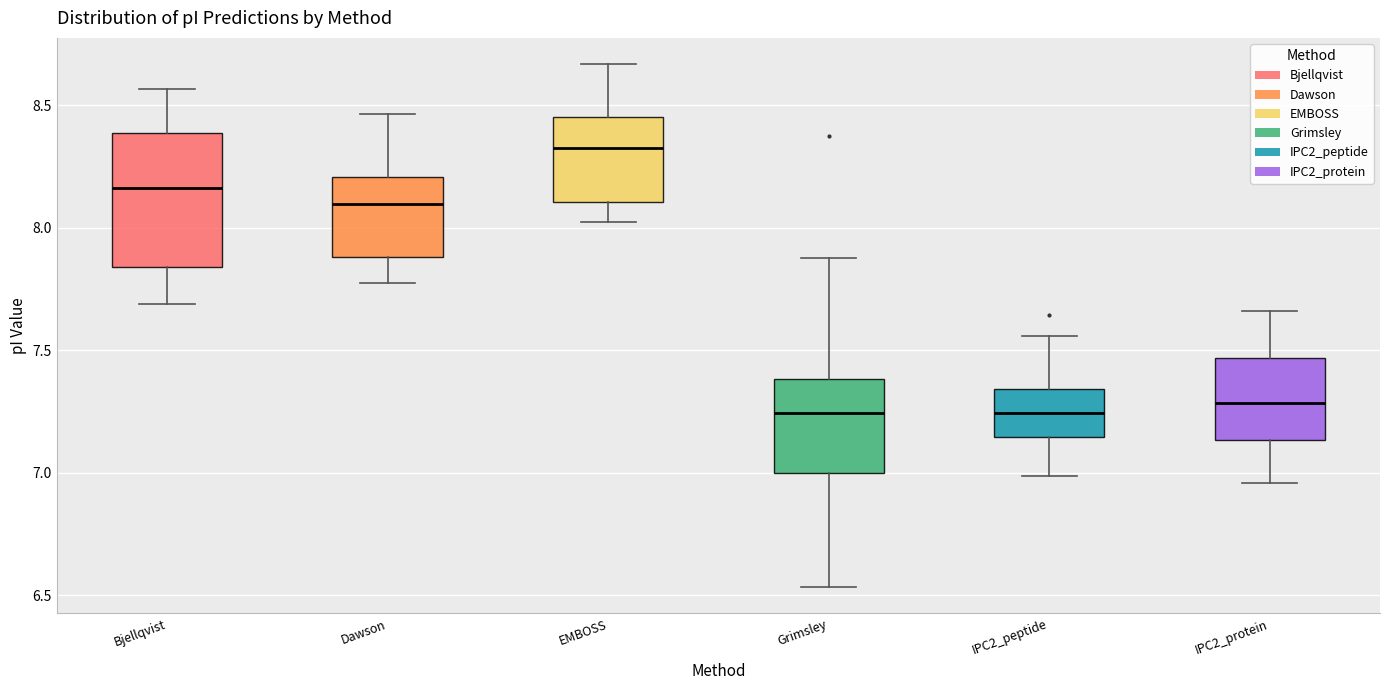

Comparing the boxes themselves (not the whiskers), which one is the tallest?

Bjellqvist